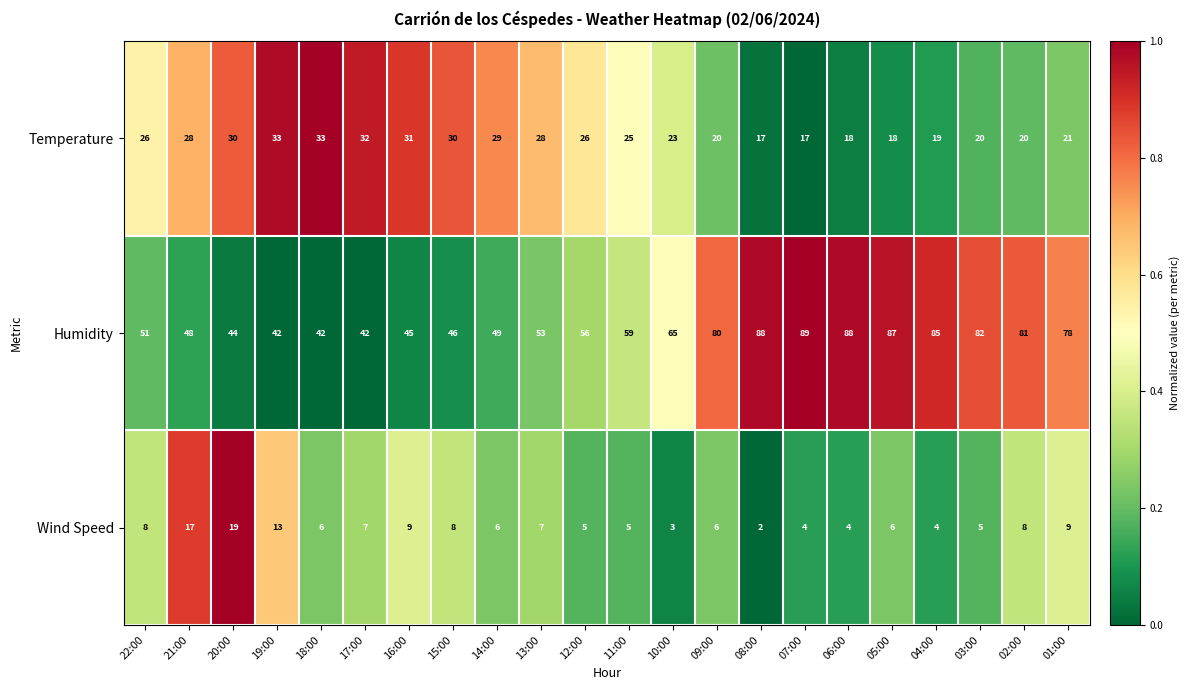

How many series are shown in this chart?

3